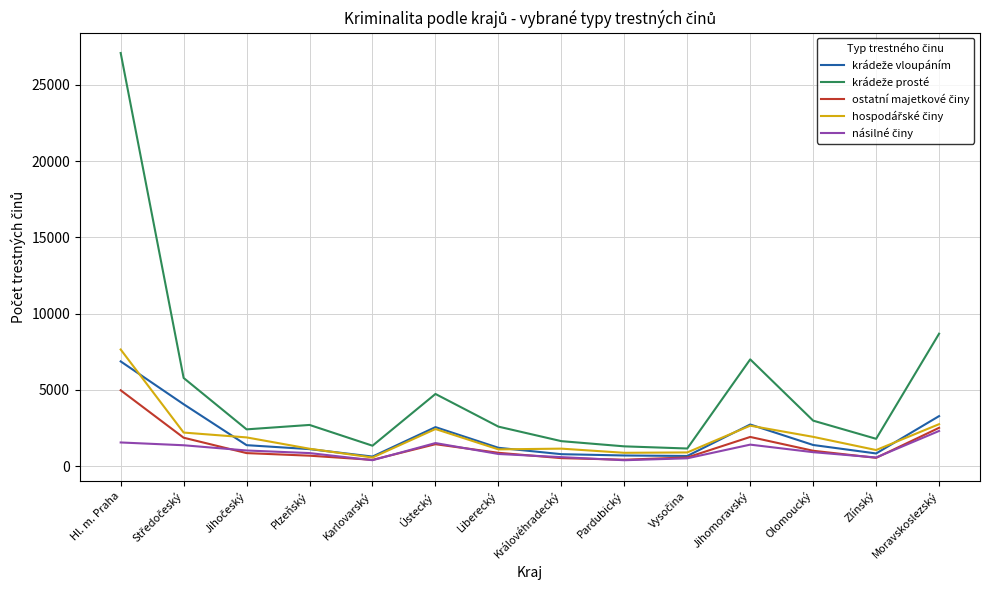

What is the spread (max minus min) of values at Olomoucký?

2067